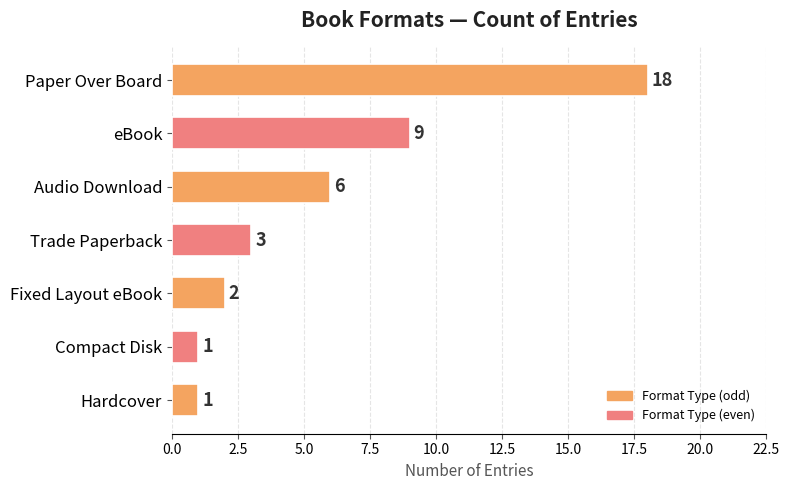

How many data points are less than 3?

3